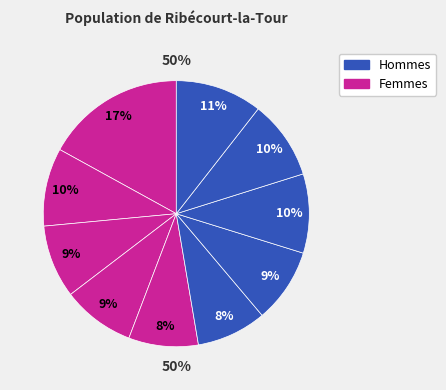

Is pct95 the majority of the pie?

No